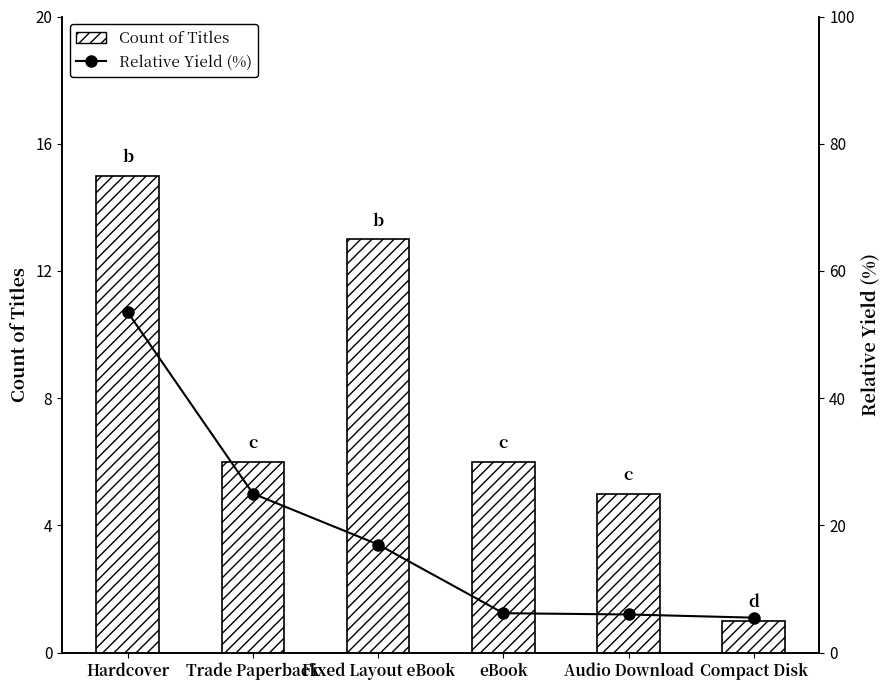

The value of Relative Yield (%) at Trade Paperback is 6.9. True or false?

False